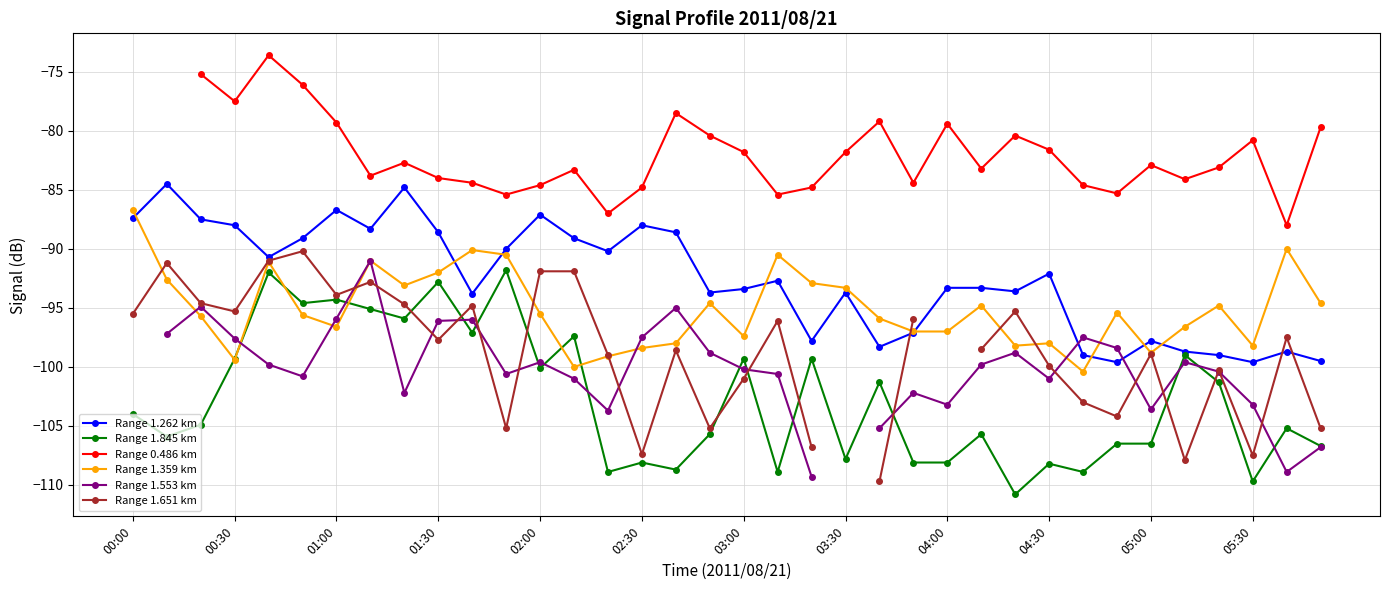

Is it true that Range 1.262 km equals -136.6 at 00:00?

False